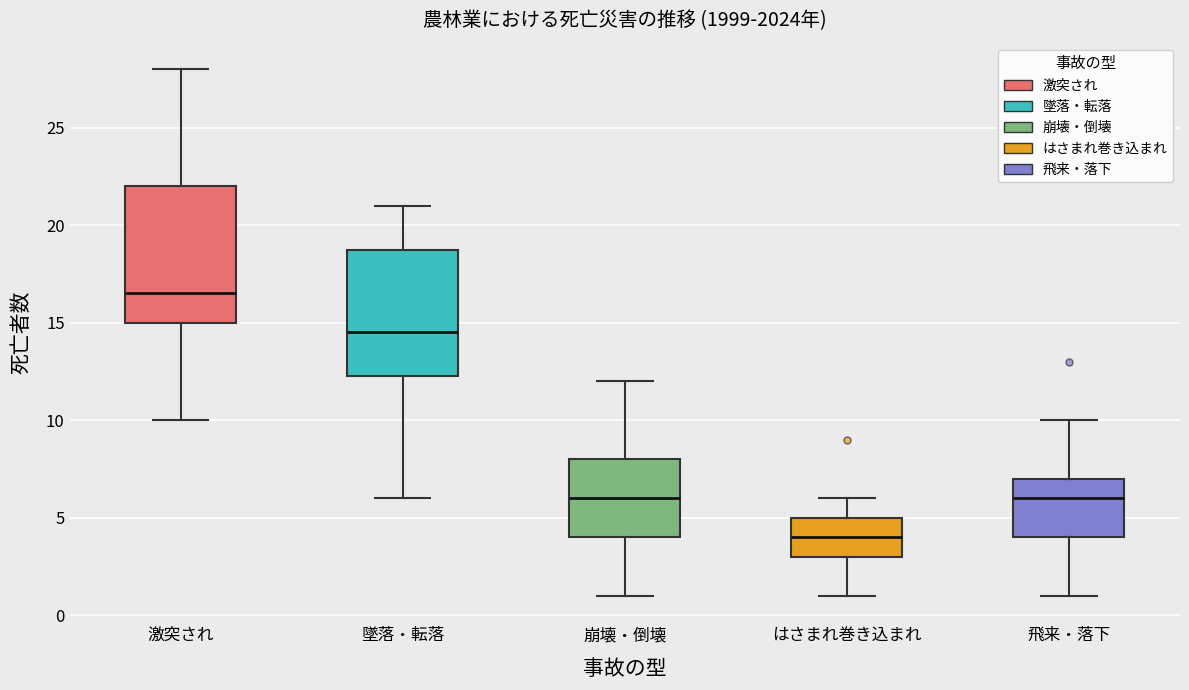

Where does the median line of the box for 崩壊・倒壊 sit on the y-axis? The values are not printed on the chart, so give them approximately, as read against the axis.

6.0